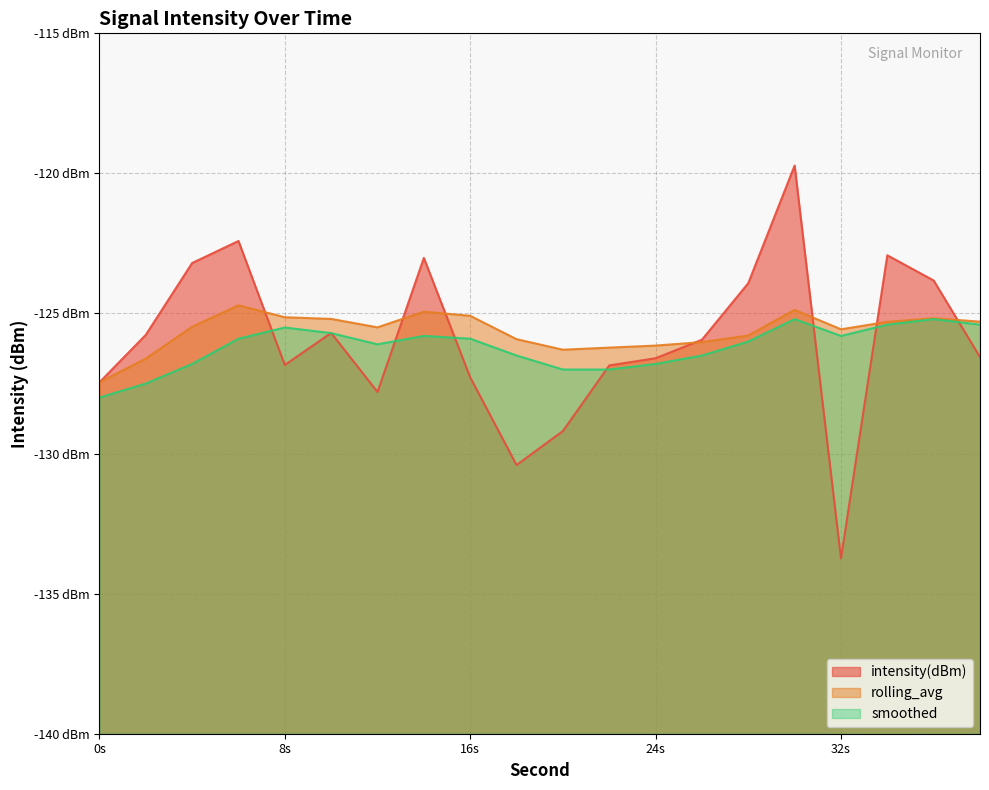

Count the number of categories in the chart.

20